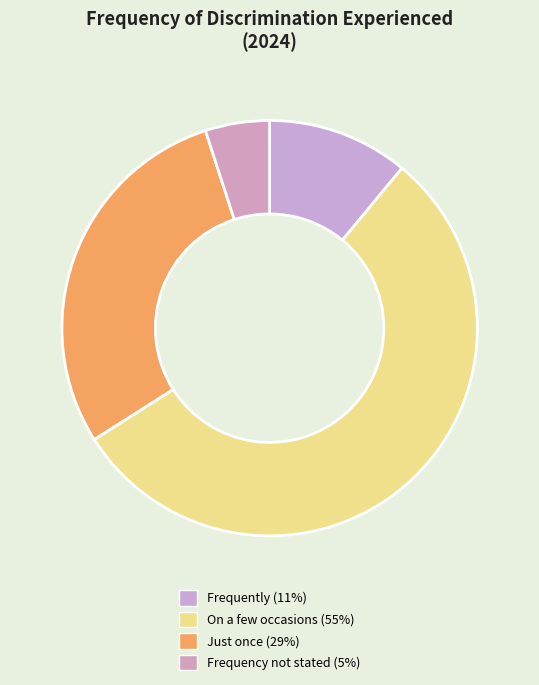

Rank the categories by value from lowest to highest.

Frequency not stated, Frequently, Just once, On a few occasions